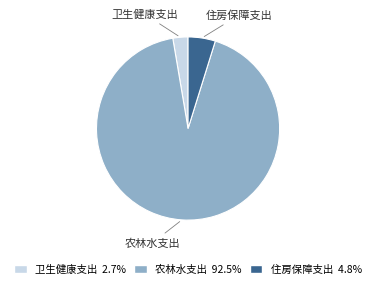

Rank the categories by value from lowest to highest.

卫生健康支出, 住房保障支出, 农林水支出